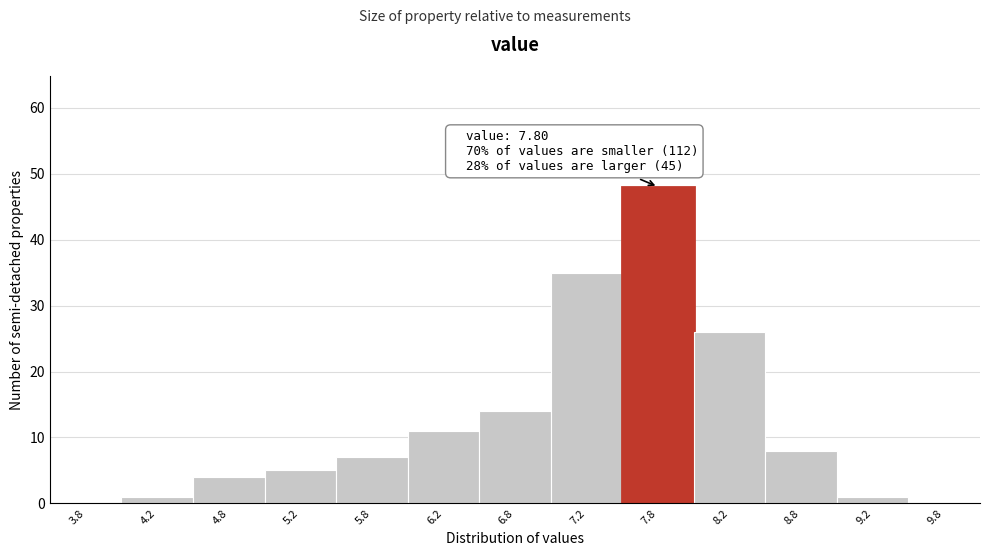

Over which range of the x-axis is the bar tallest?

7.5 to 8.0